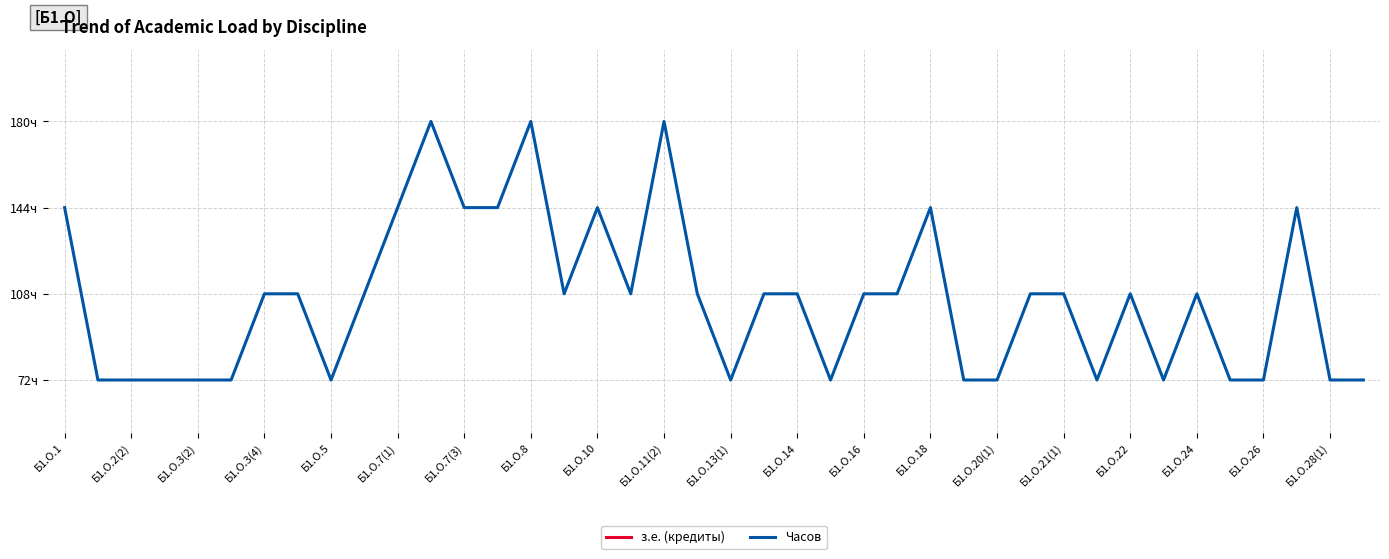

True or false: з.е. (кредиты) has more than 0 interior local peaks.

True